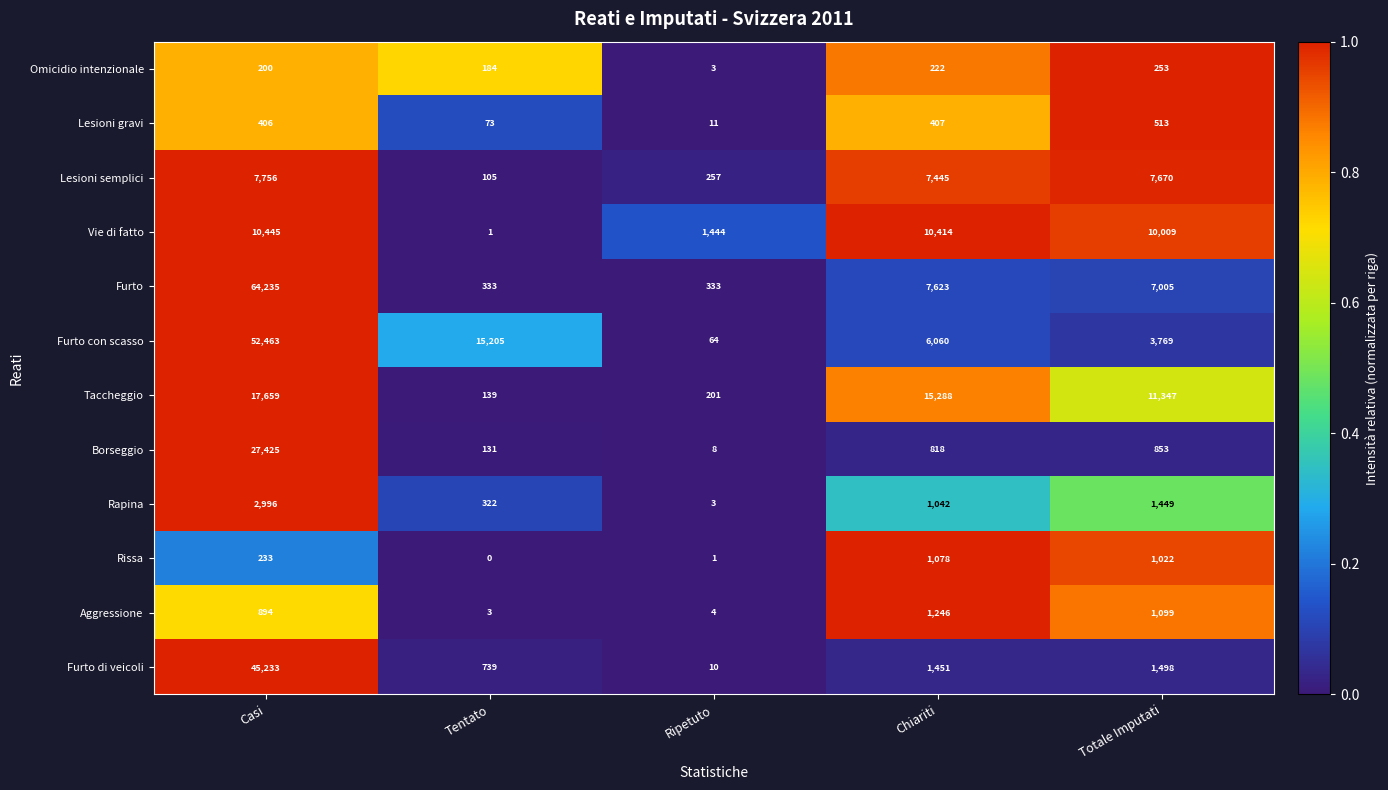

Rank the series by their maximum value, from lowest to highest.

Omicidio intenzionale, Lesioni gravi, Rissa, Aggressione, Rapina, Lesioni semplici, Vie di fatto, Taccheggio, Borseggio, Furto di veicoli, Furto con scasso, Furto